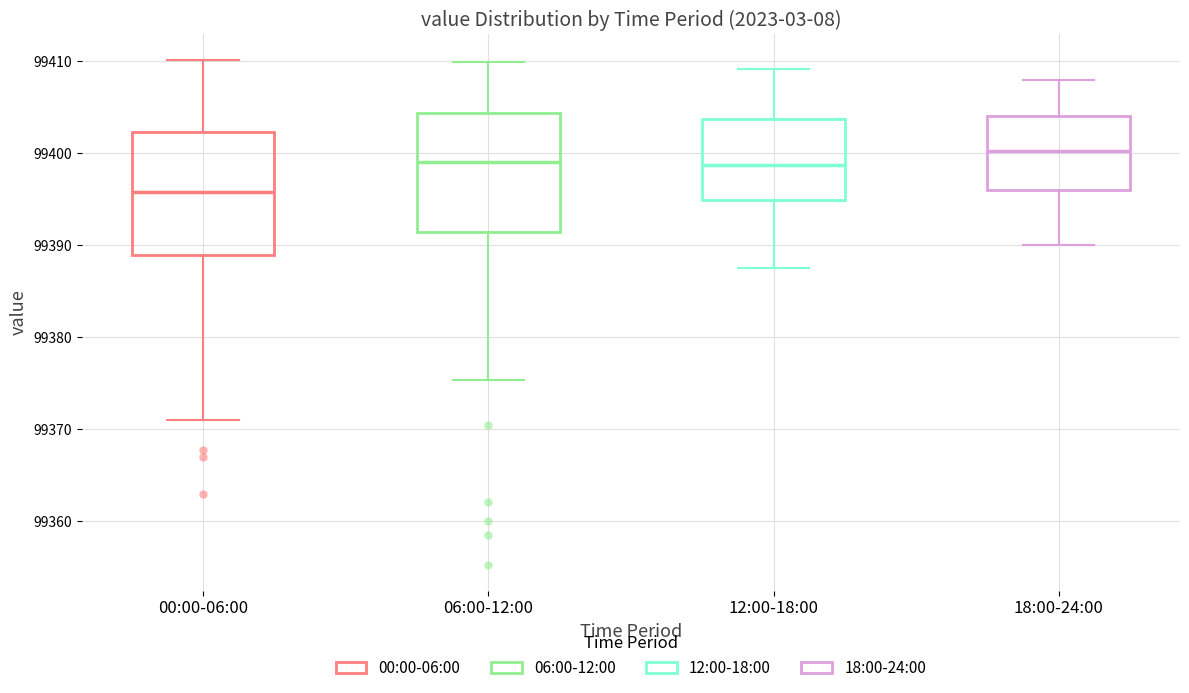

Where is the upper edge of the box for 18:00-24:00 on the y-axis? The values are not printed on the chart, so give them approximately, as read against the axis.

99404